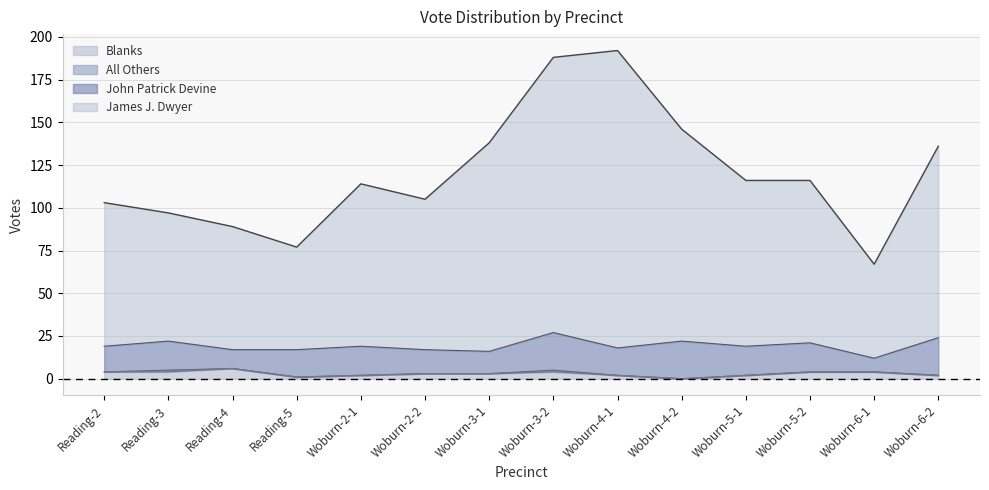

How many interior local valleys does the James J. Dwyer series have?

3